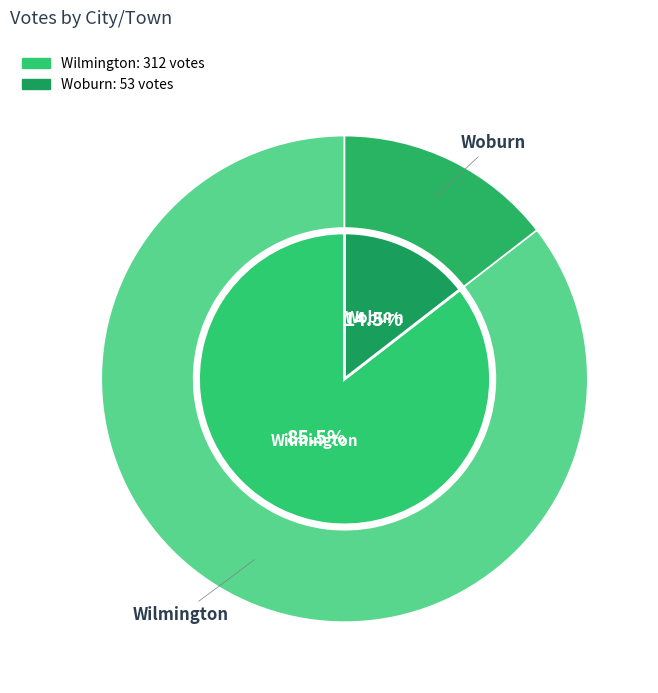

What percentage do Wilmington and Woburn together represent?

100.0%